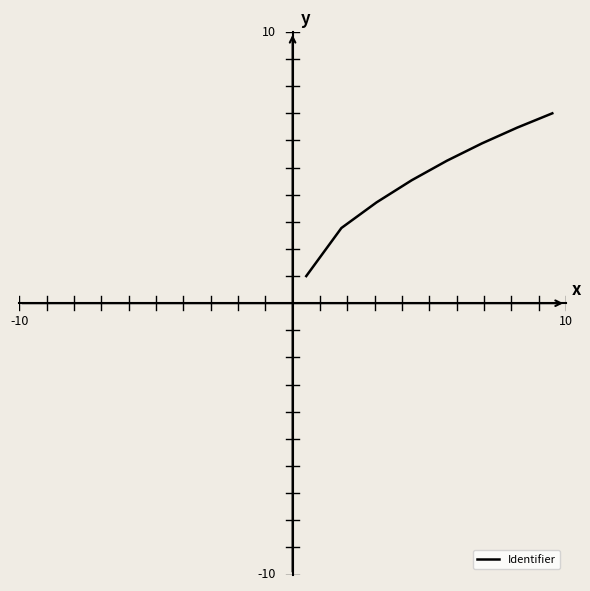

Does the chart have visible grid lines?

No